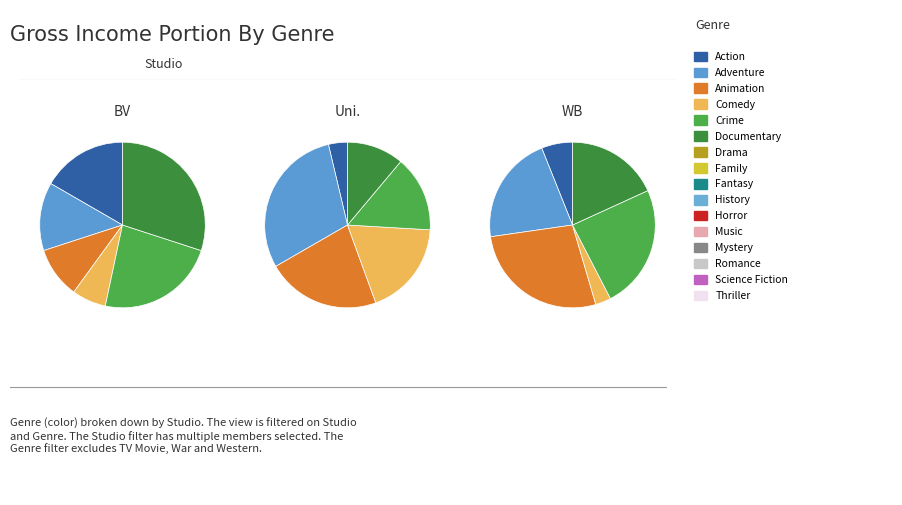

To the nearest percent, what is the difference between the 7 and 9 slice percentages?

8%